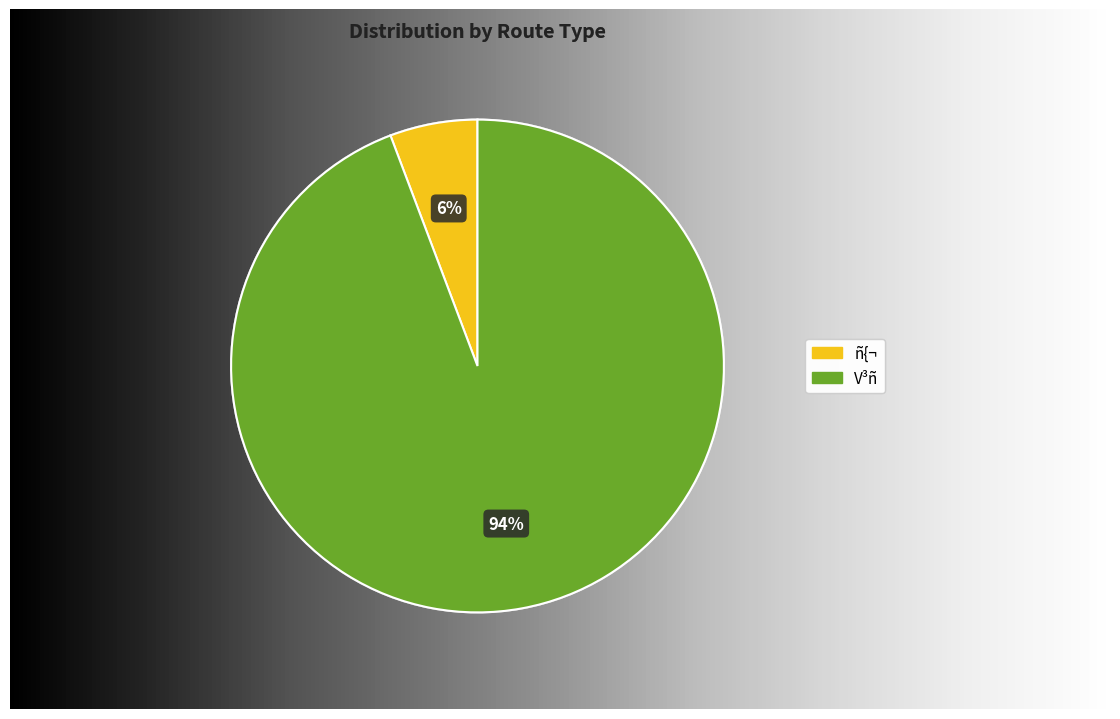

Between ñ{¬ and V³ñ, which is larger?

V³ñ